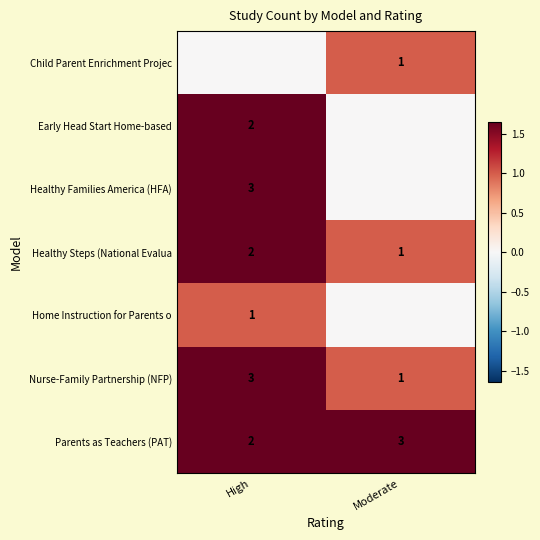

The value of Parents as Teachers (PAT) at Moderate is 3. True or false?

True